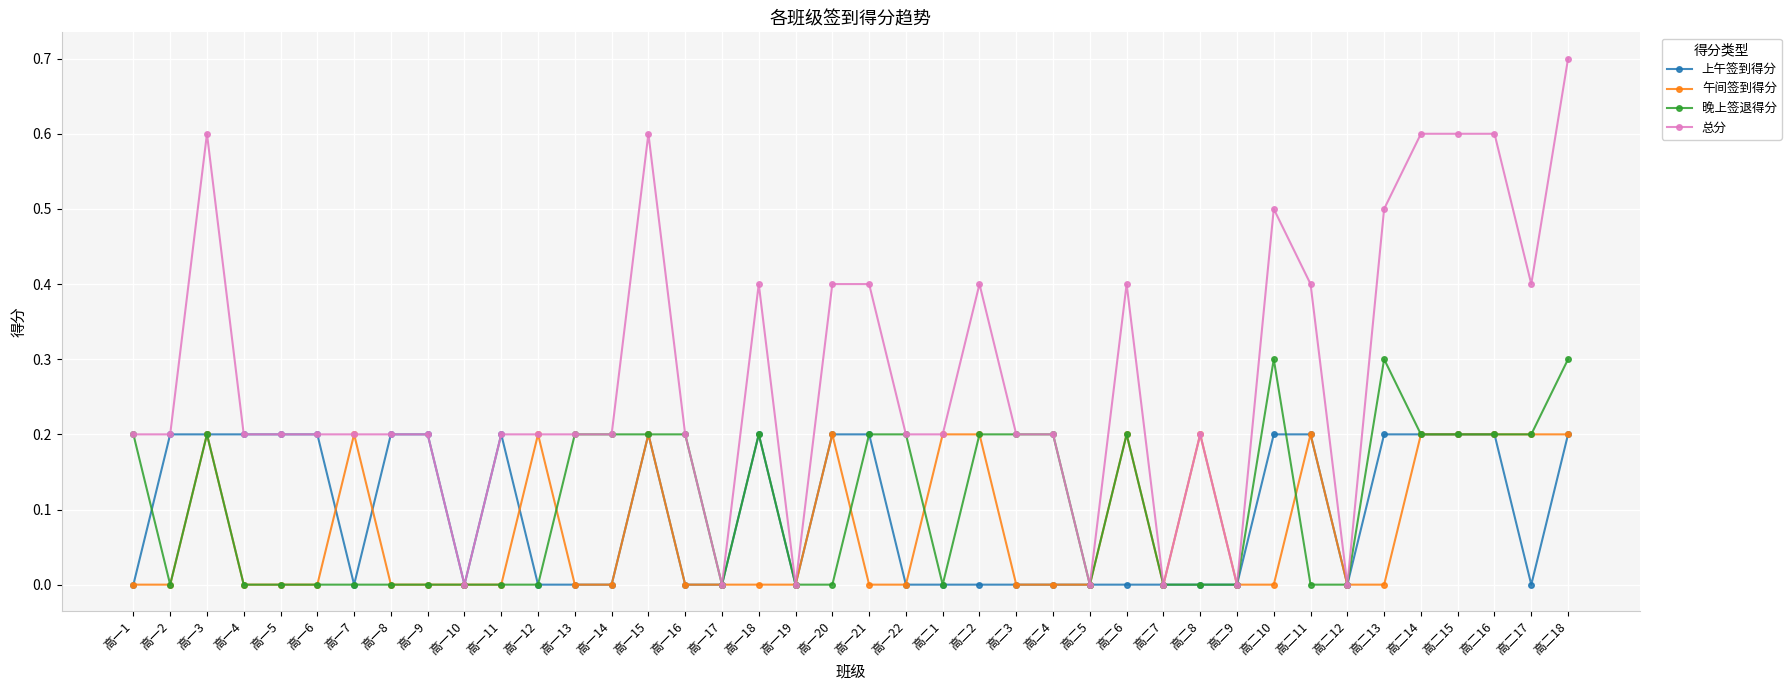

Count the number of data series in this chart.

4